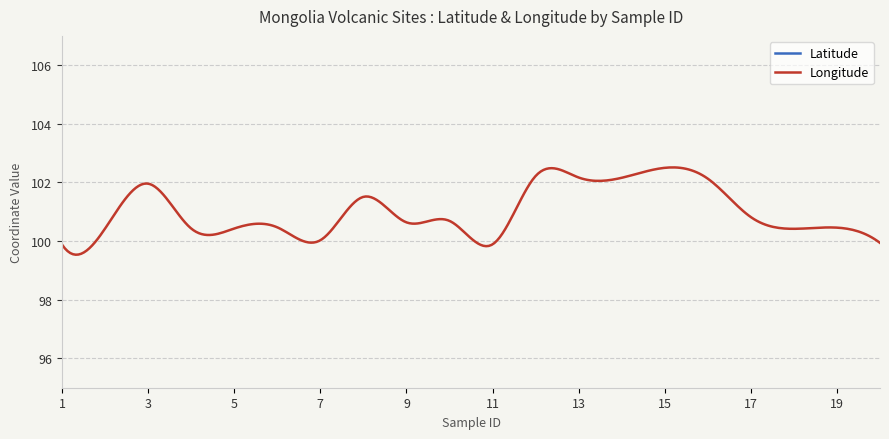

True or false: Longitude and Latitude intersect in this chart.

False